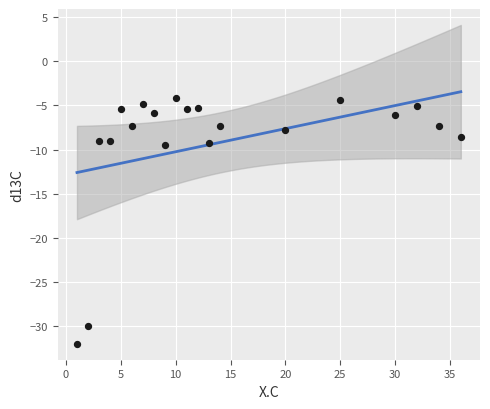

What is the range of X values (max minus min)?

35.0